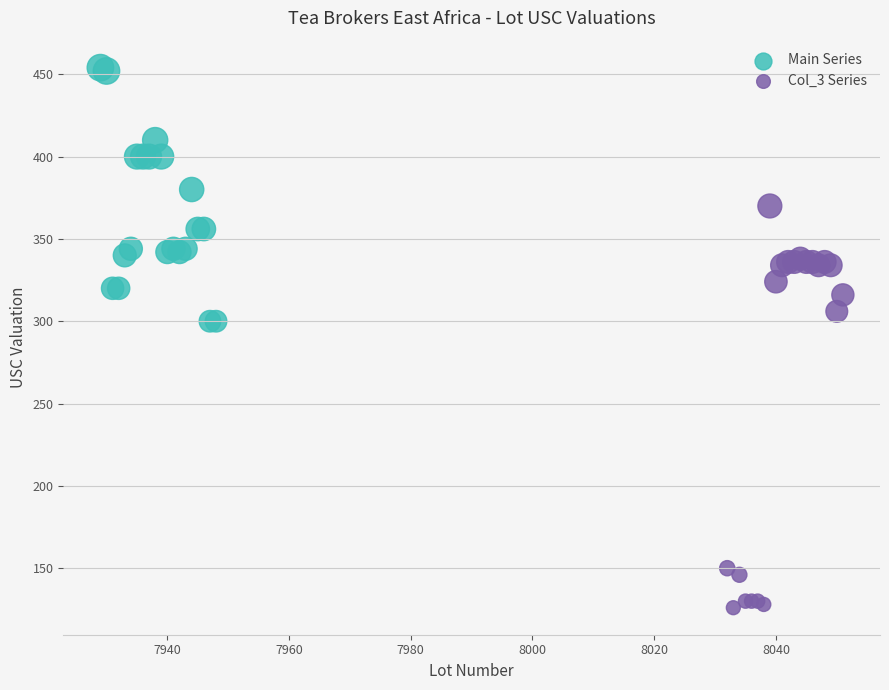

Which series contains the lowest Y value?

Col_3 Series